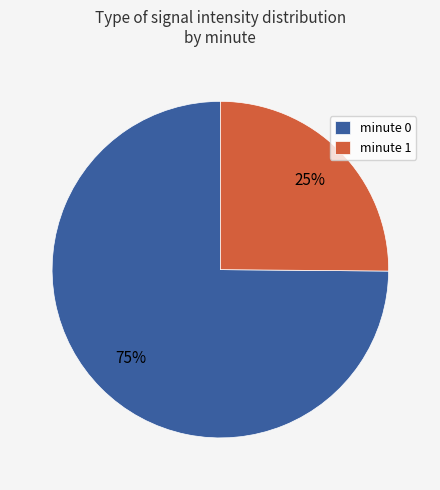

Is it true that minute 0 is 90% of the pie?

False